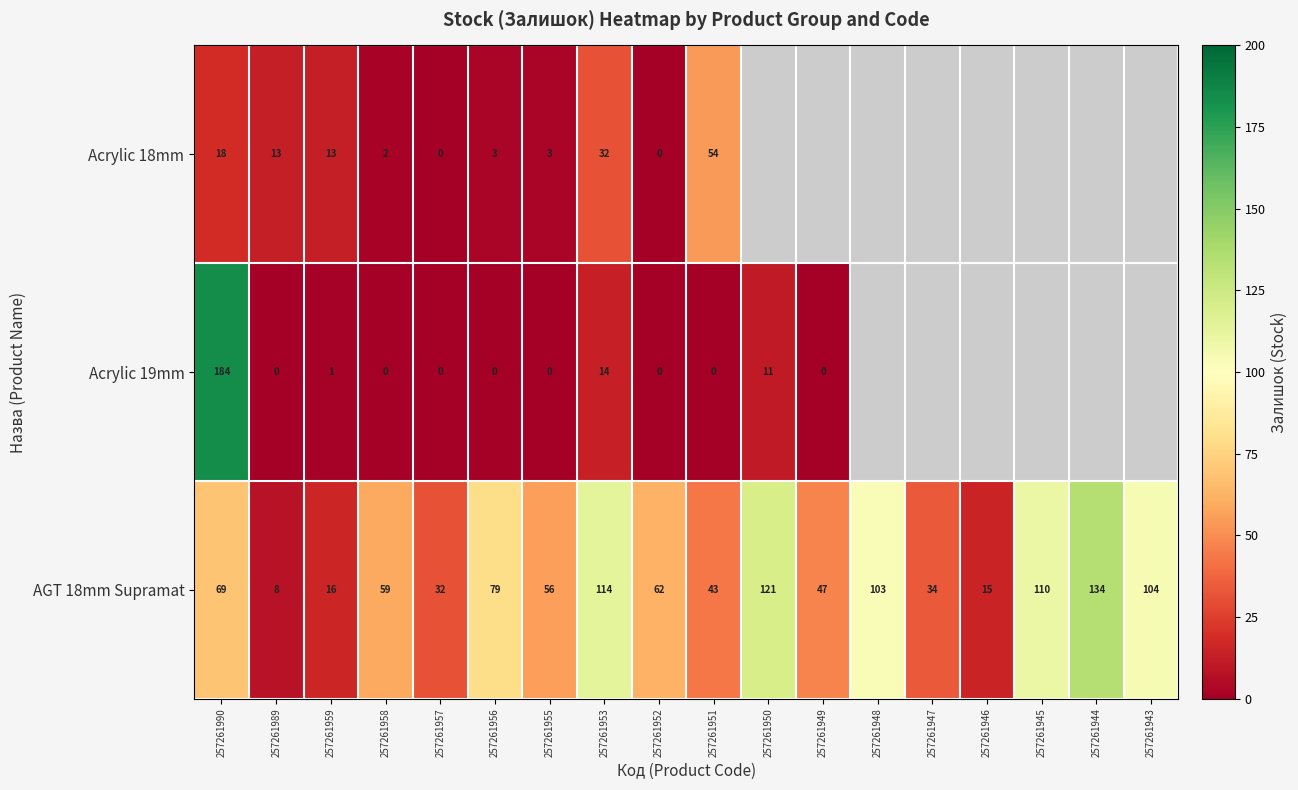

What is the difference between the AGT 18mm Supramat values at 257261949 and 257261950?

74